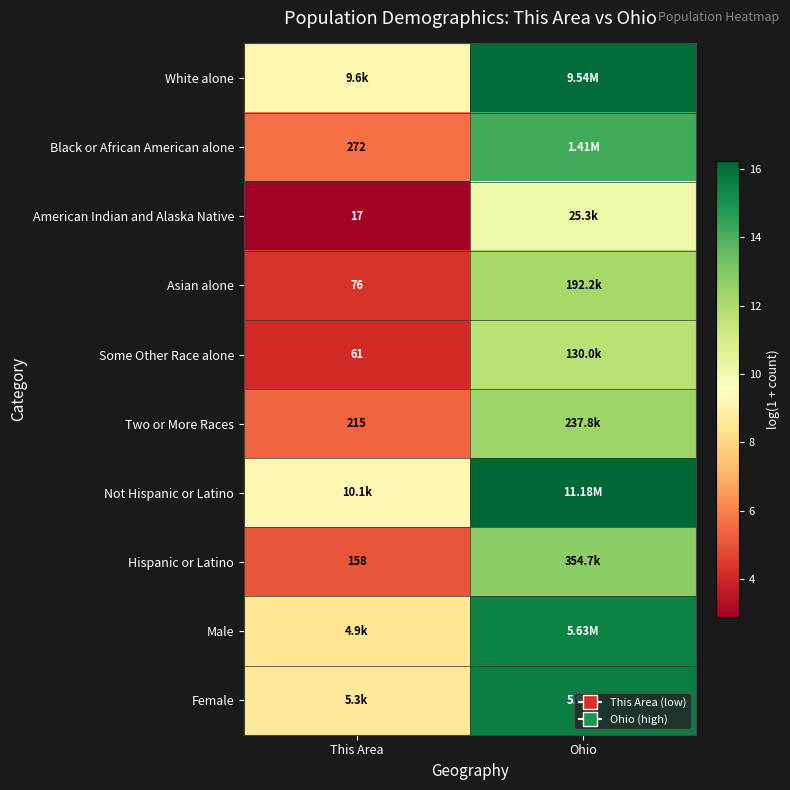

Is the value of Two or More Races at This Area greater than the value of Some Other Race alone at This Area?

Yes